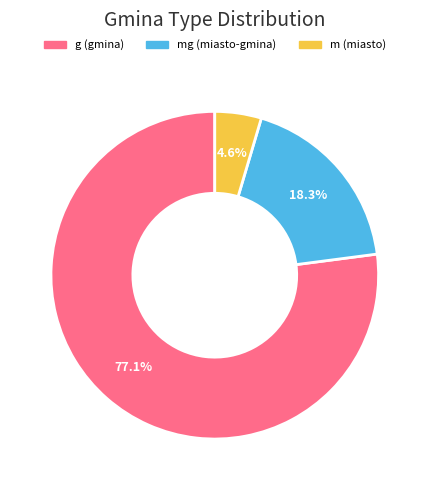

Is there a majority slice in this chart?

Yes